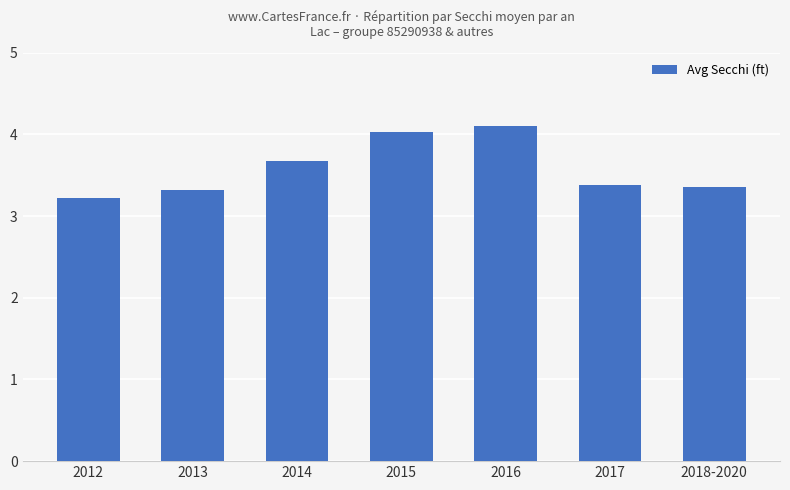

The chart shows a value of 3.7 at 2014. True or false?

True